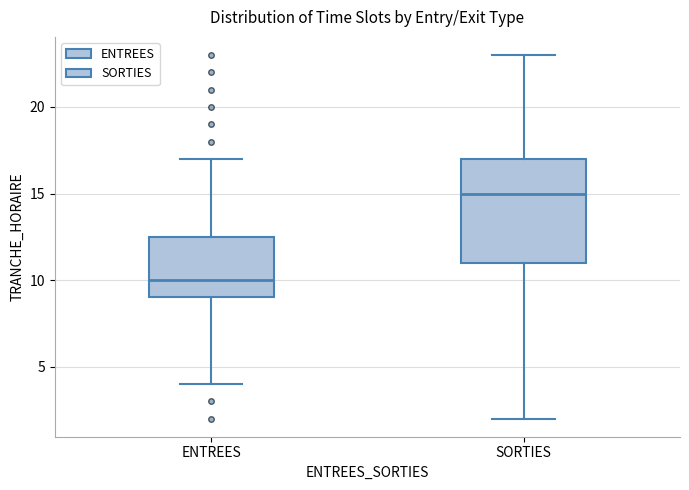

Which box's median line is the highest?

SORTIES